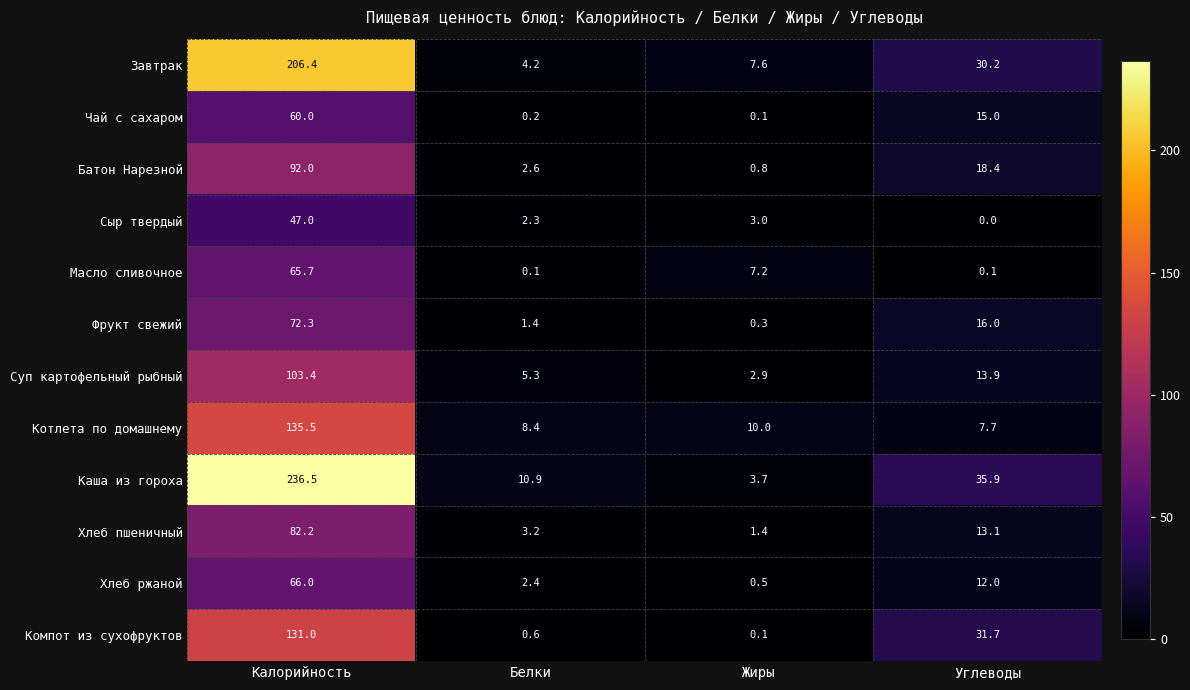

What is the difference between the Каша из гороха values at Углеводы and Жиры?

32.2